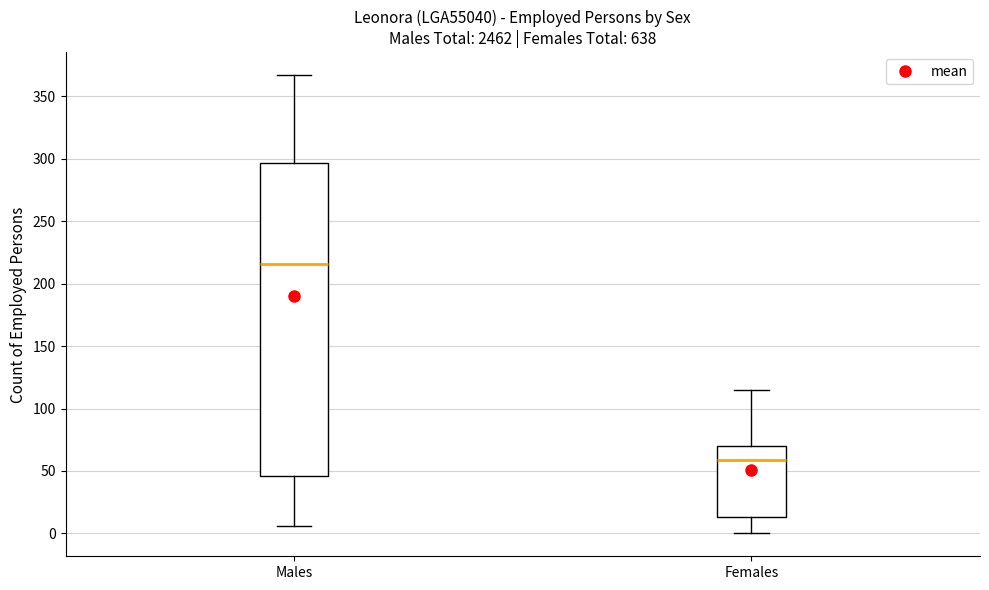

Reading left to right, transcribe this box plot: for each box, give where its median line is, the range the box spans, and where its two whiskers end, as read against the y-axis. The values are not printed on the chart, so give them approximately, as read against the axis.

Males: median 215, box 45 to 295, whiskers 5 to 365
Females: median 60, box 15 to 70, whiskers 0 to 115